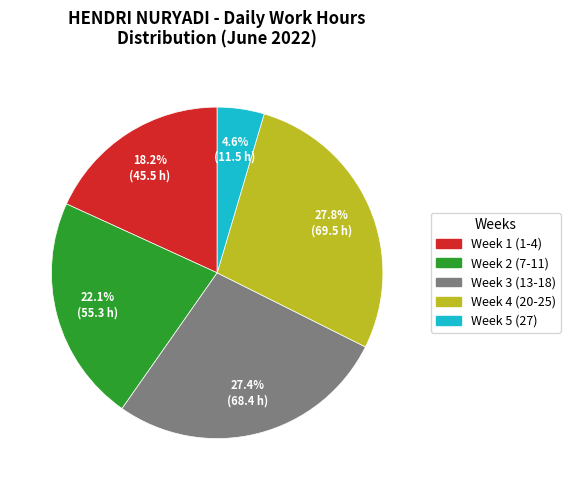

Is there any slice that represents more than half of the pie?

No